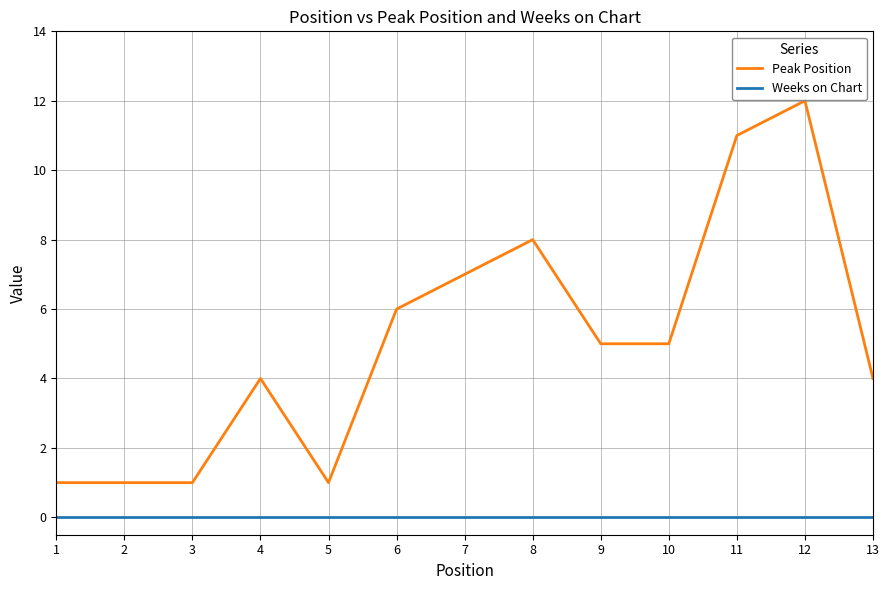

Reading right to left, what are all the values shown in this chart?

Peak Position: 13=4	12=12	11=11	10=5	9=5	8=8	7=7	6=6	5=1	4=4	3=1	2=1	1=1
Weeks on Chart: 13=0	12=0	11=0	10=0	9=0	8=0	7=0	6=0	5=0	4=0	3=0	2=0	1=0